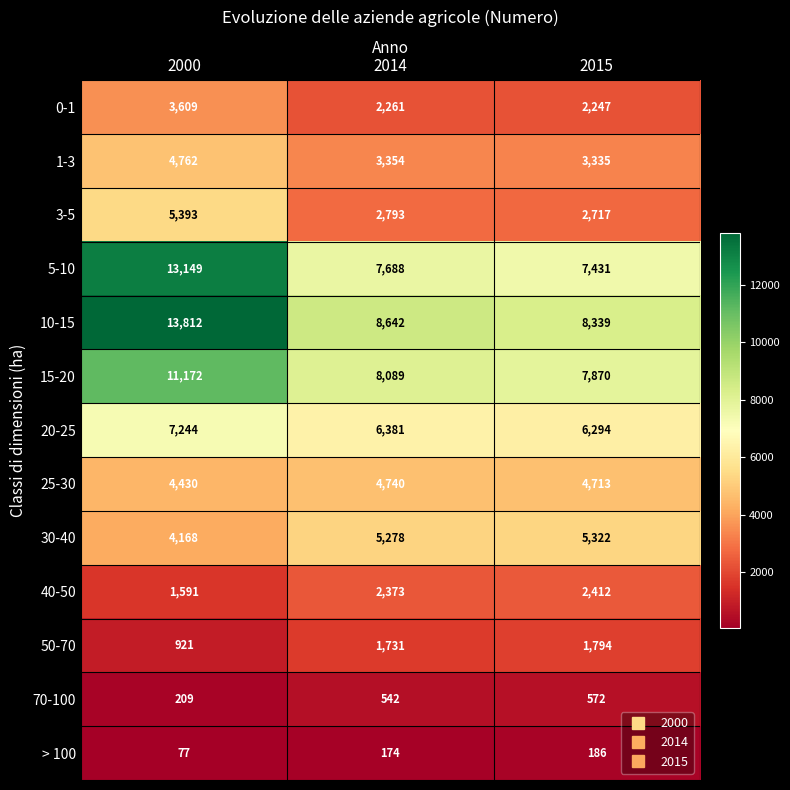

How many series are shown in this chart?

13